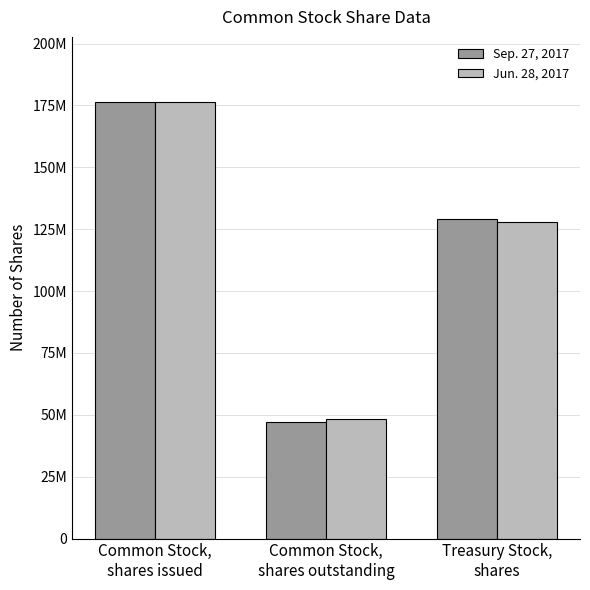

What is the label of the 1st bar from the left?

Common Stock,
shares issued